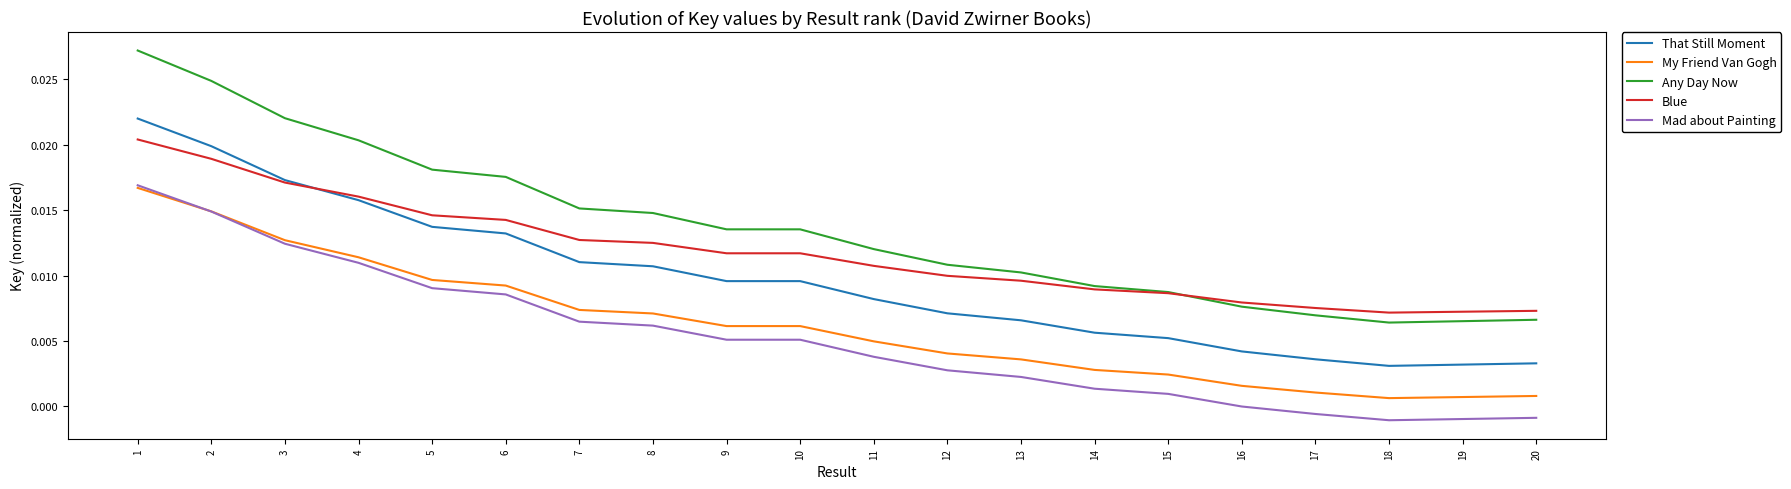

Which series changed the most between 12 and 17?

Any Day Now